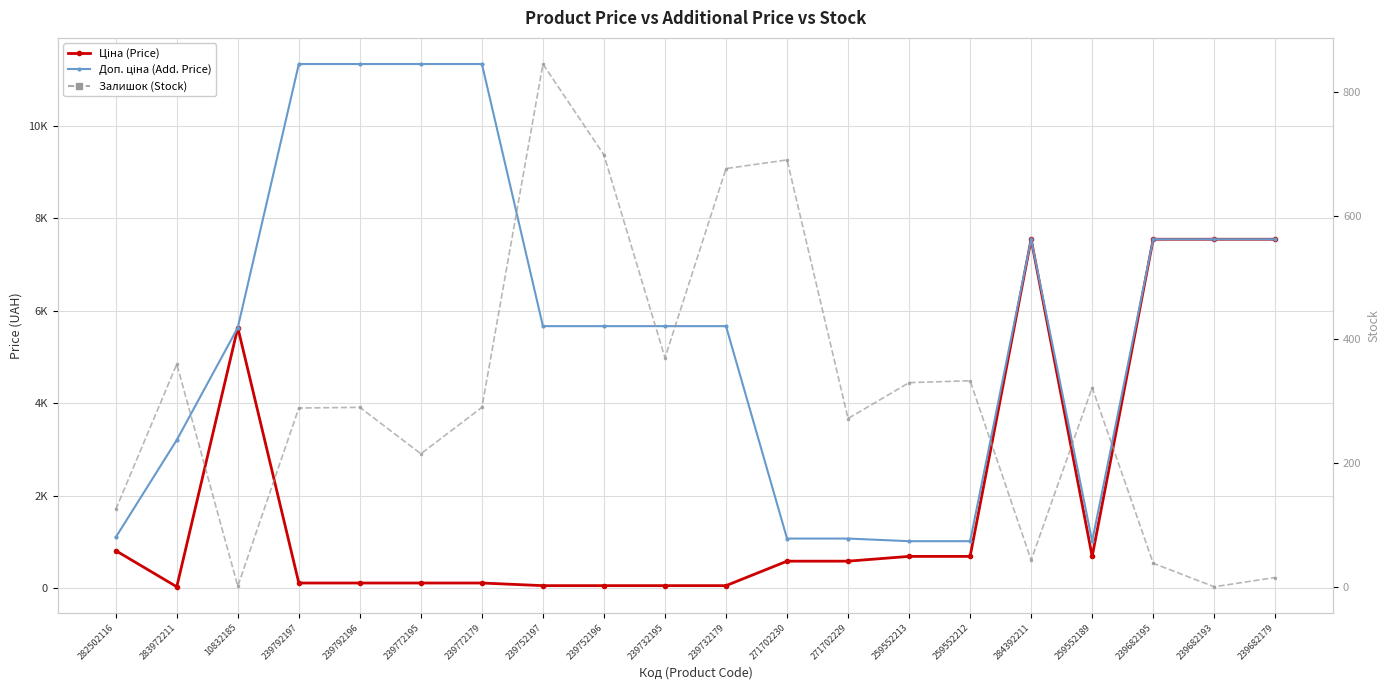

What is the sum of the Доп. ціна (Add. Price) values at 239682179 and 239752196?

13212.9